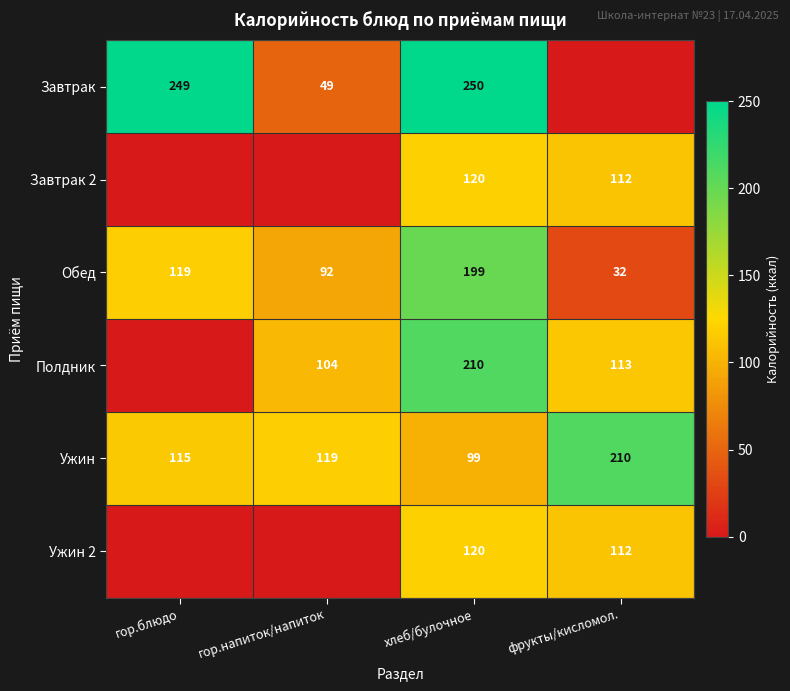

Rank the categories by Ужин value from lowest to highest.

хлеб/булочное, гор.блюдо, гор.напиток/напиток, фрукты/кисломол.